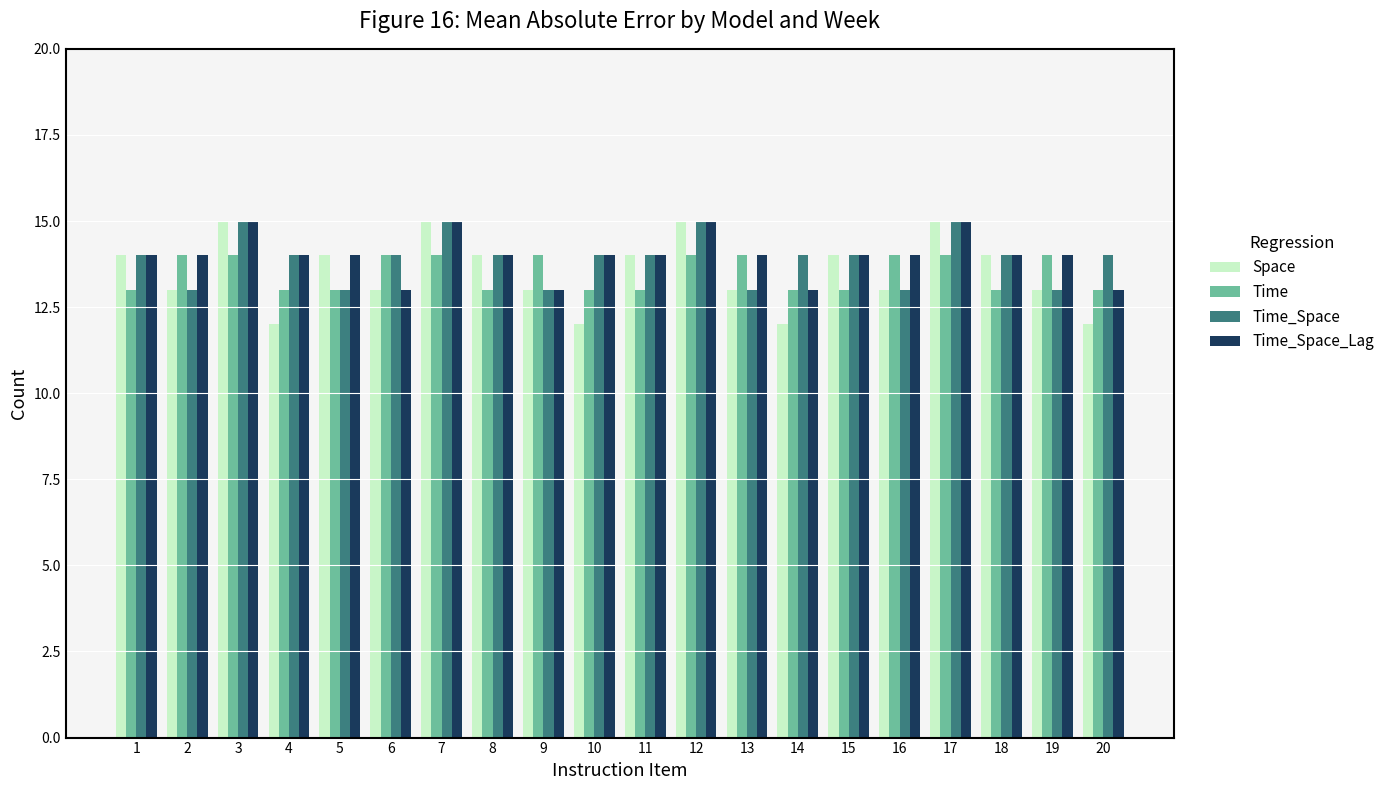

How many distinct data groups are displayed?

4